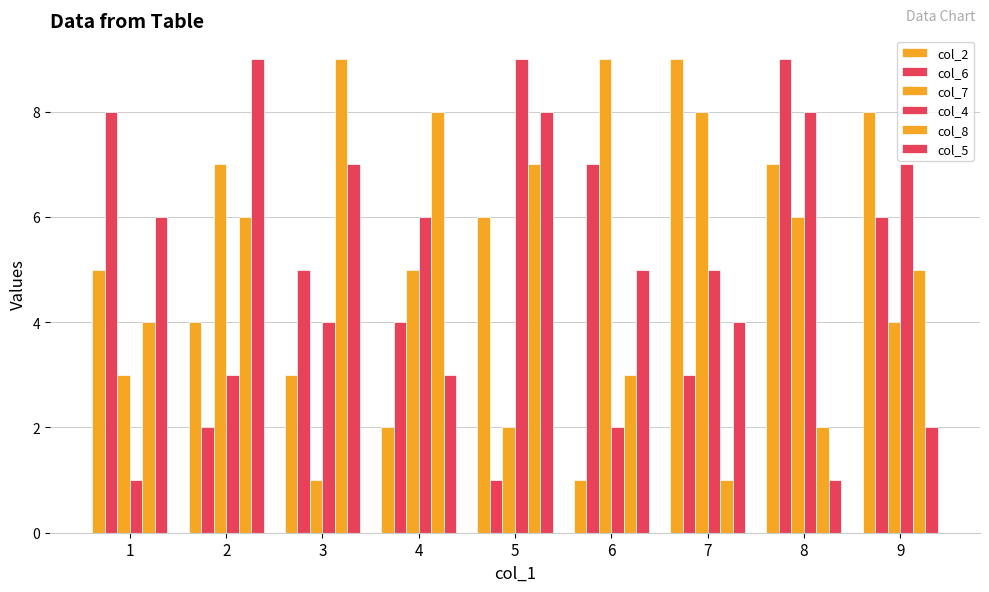

Between 1 and 4, which series saw the biggest shift?

col_4